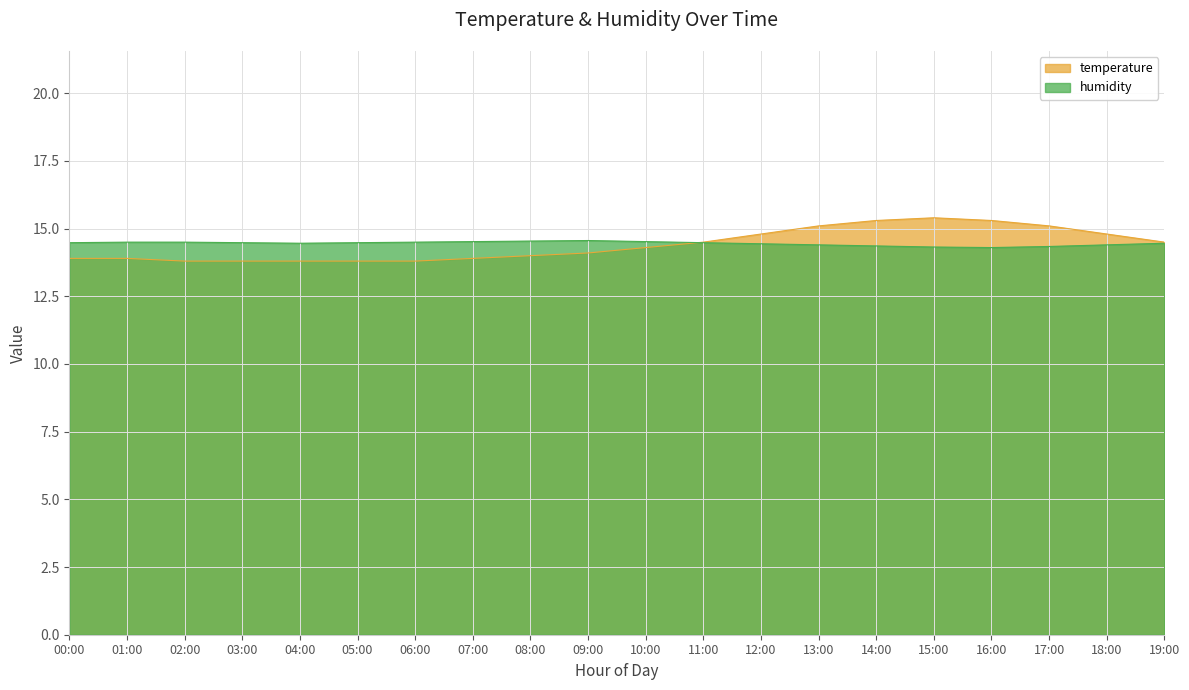

What is the minimum value for humidity?

14.3